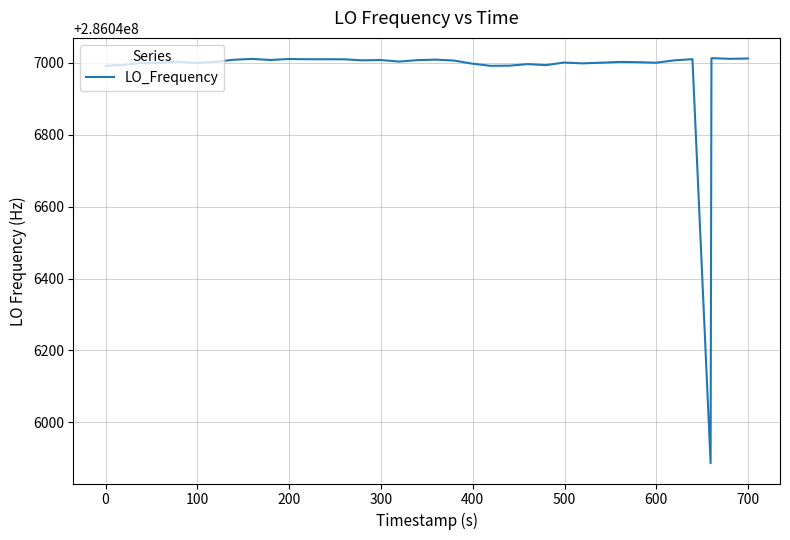

True or false: there are more than 1 points higher than both neighbors.

True